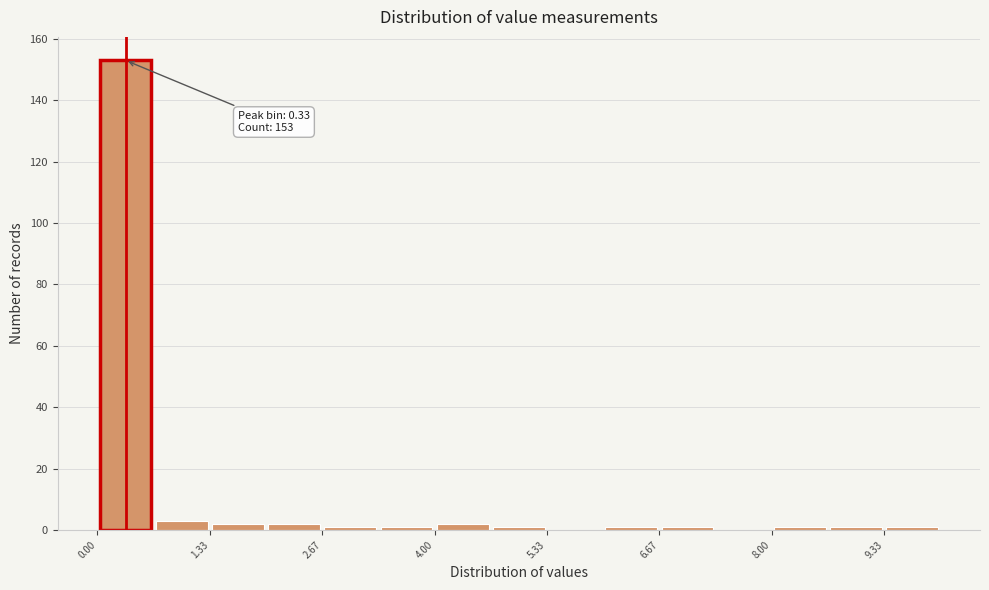

Read against the x-axis, roughly where is the centre of the tallest bar?

0.4